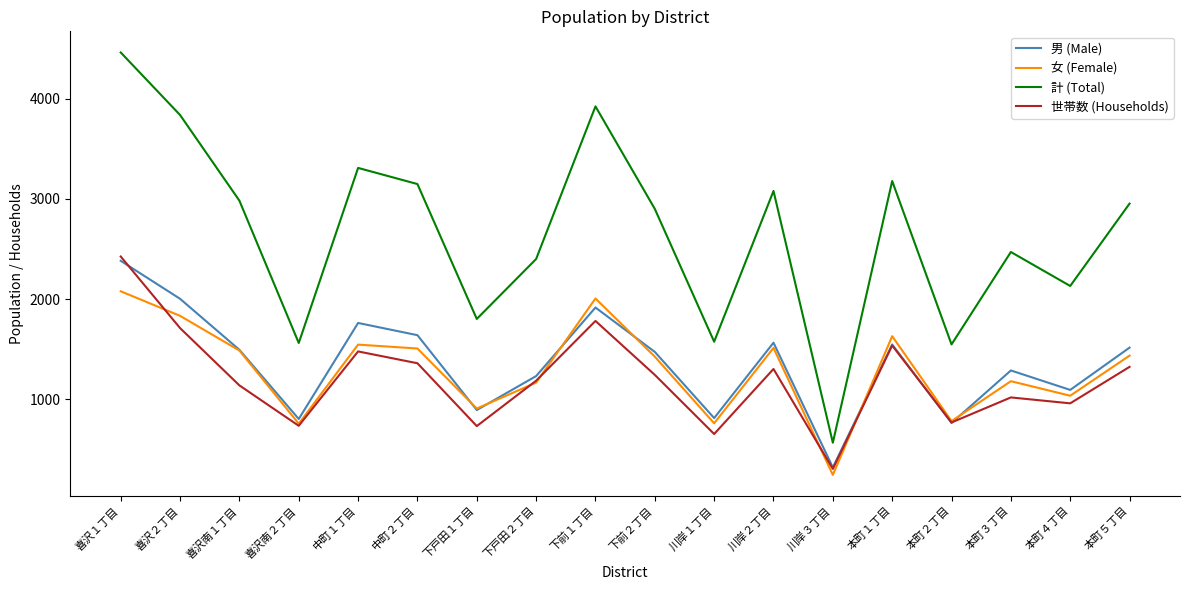

Read the 男 (Male) value at 下戸田１丁目, to the nearest 50.

900